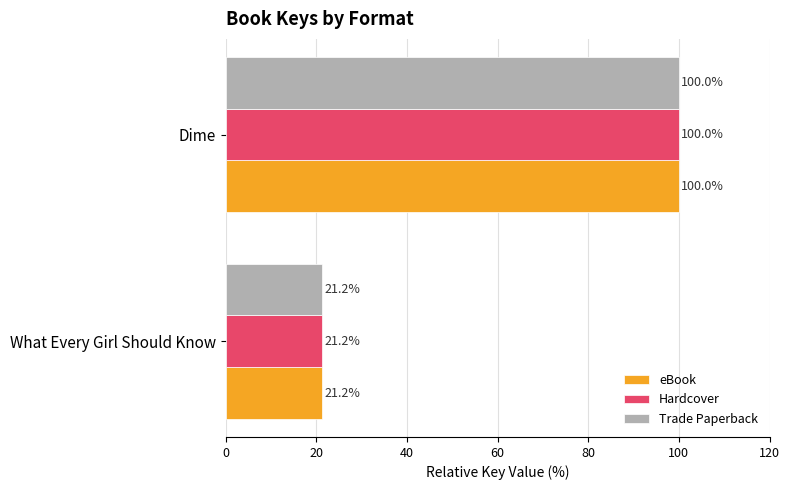

At which category is the sum across all series the highest?

Dime